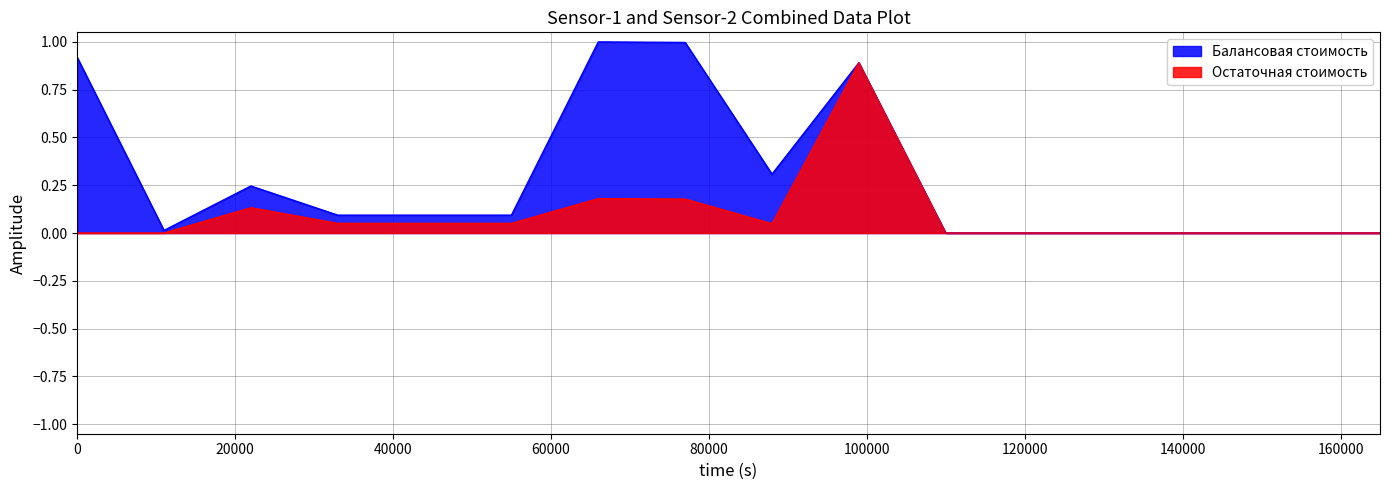

Where is Балансовая стоимость nearest to the value 0?

1.2.2